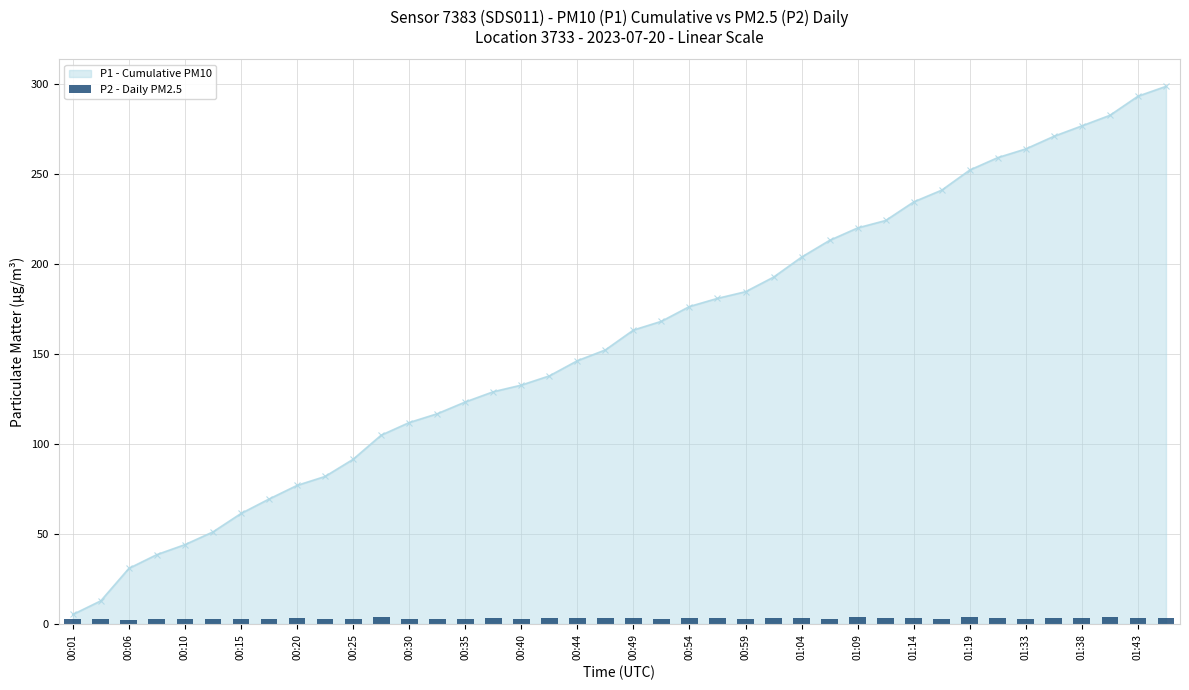

What is the maximum value for P1 - Cumulative PM10?

298.7